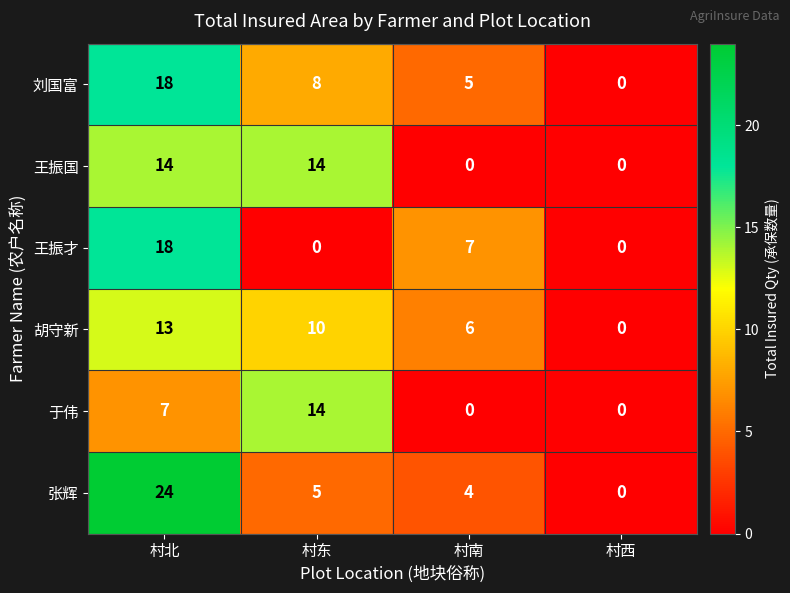

At how many categories does at least one series exceed 18?

1